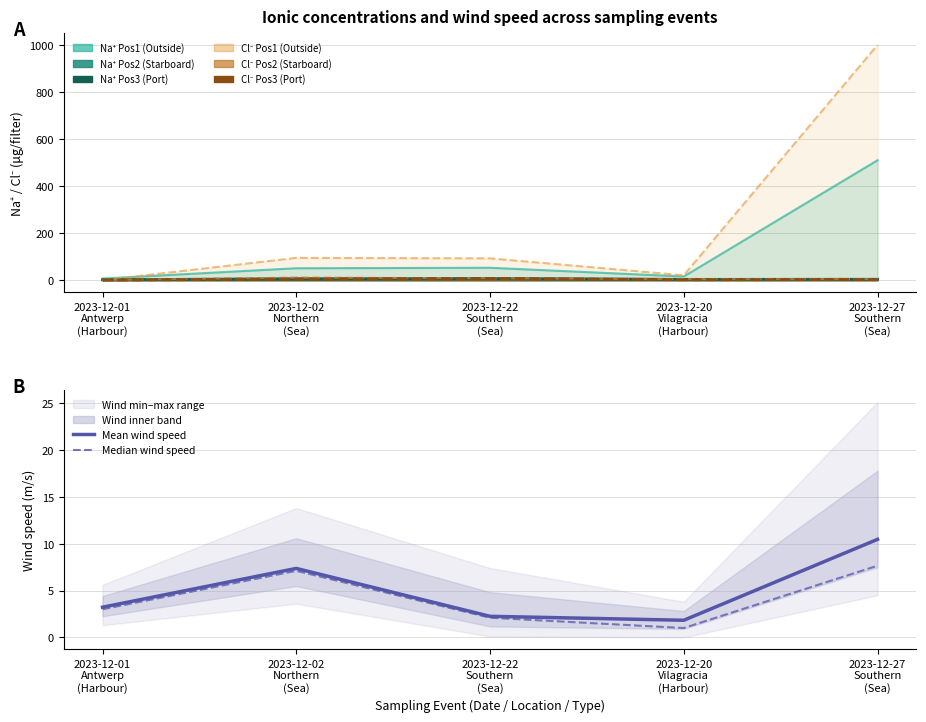

What is the value of the Mean wind speed point at the 5th from the left?

10.5